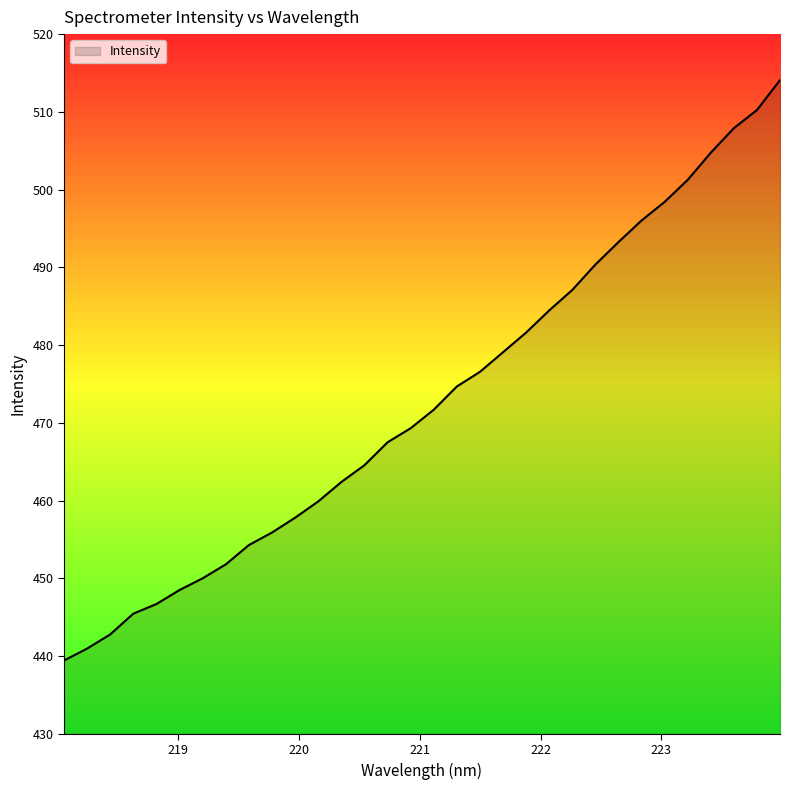

What is the greatest value displayed?

514.1